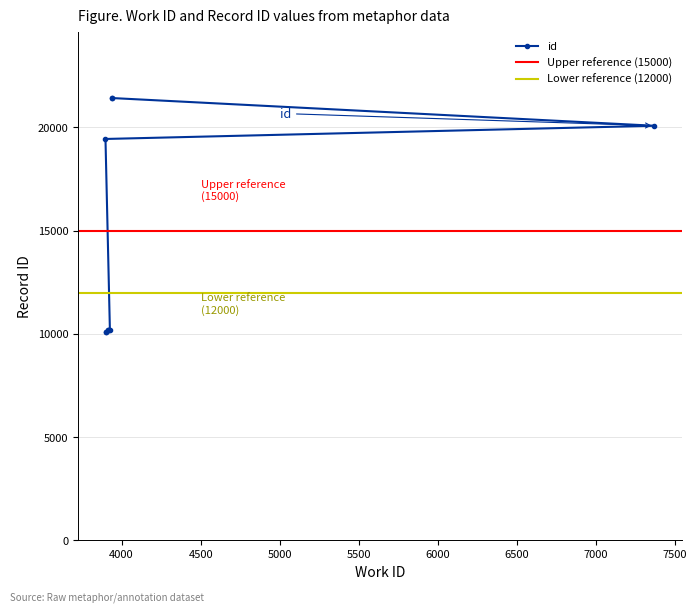

What is the smallest value displayed?

10108